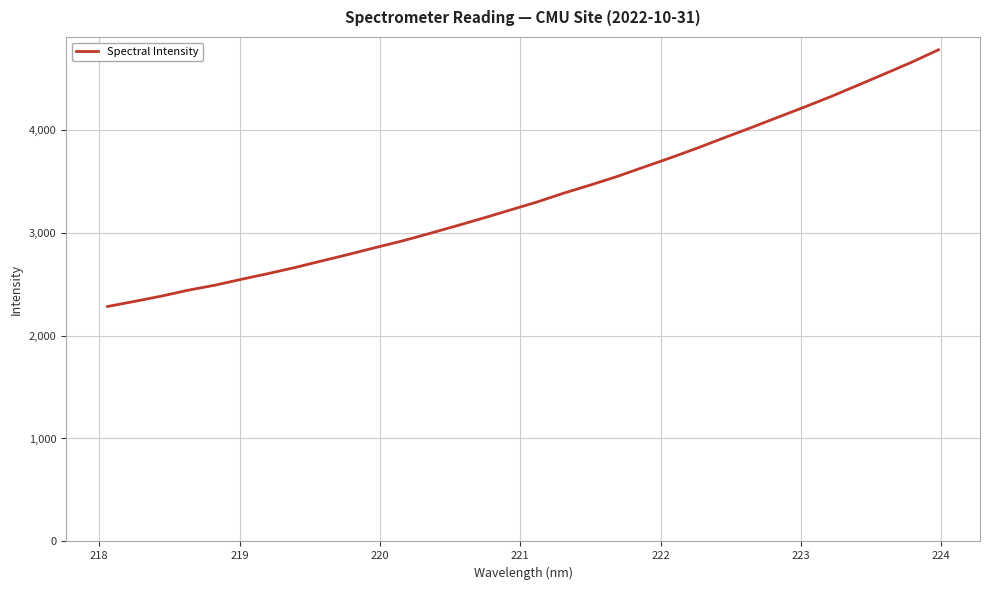

What is the maximum value shown in the chart?

4774.6